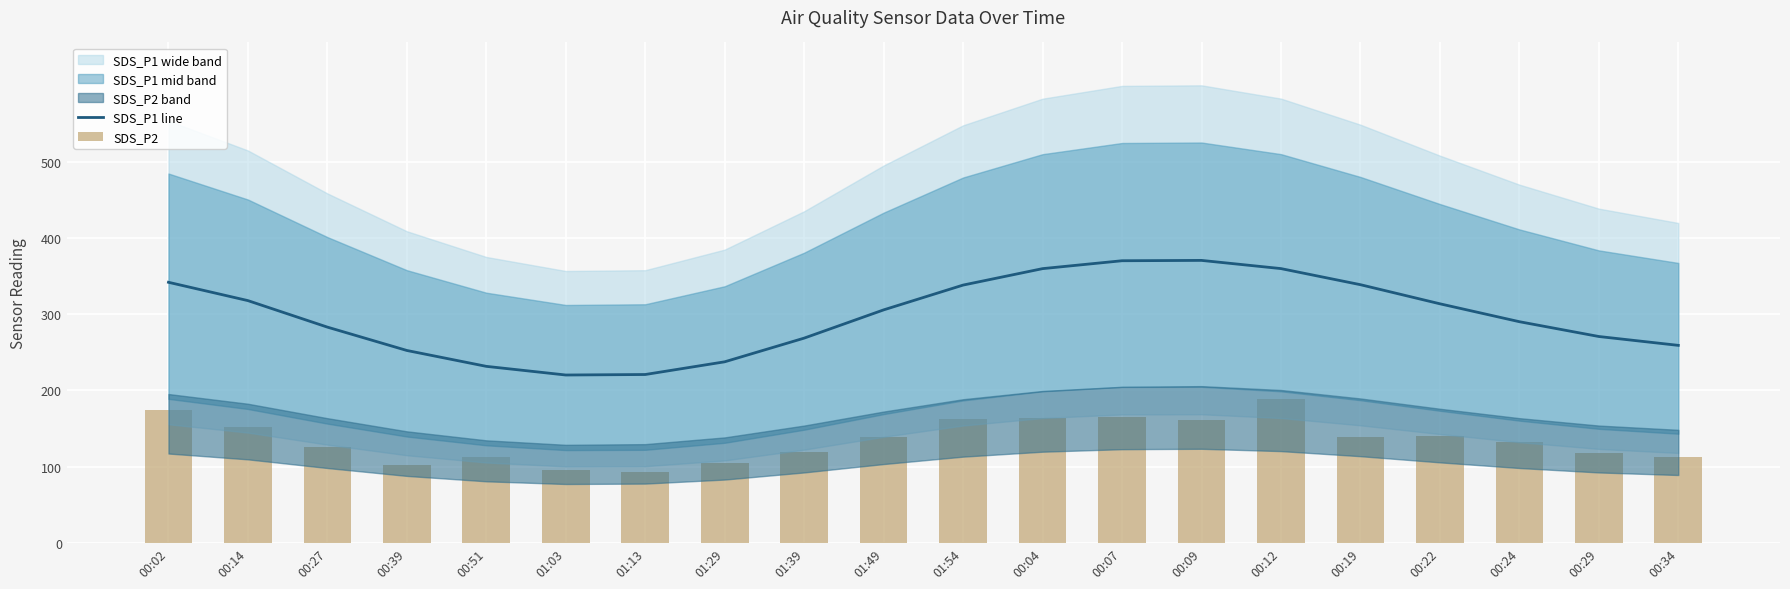

What is the sum of the SDS_P1 line values at 01:13 and 00:02?

563.1